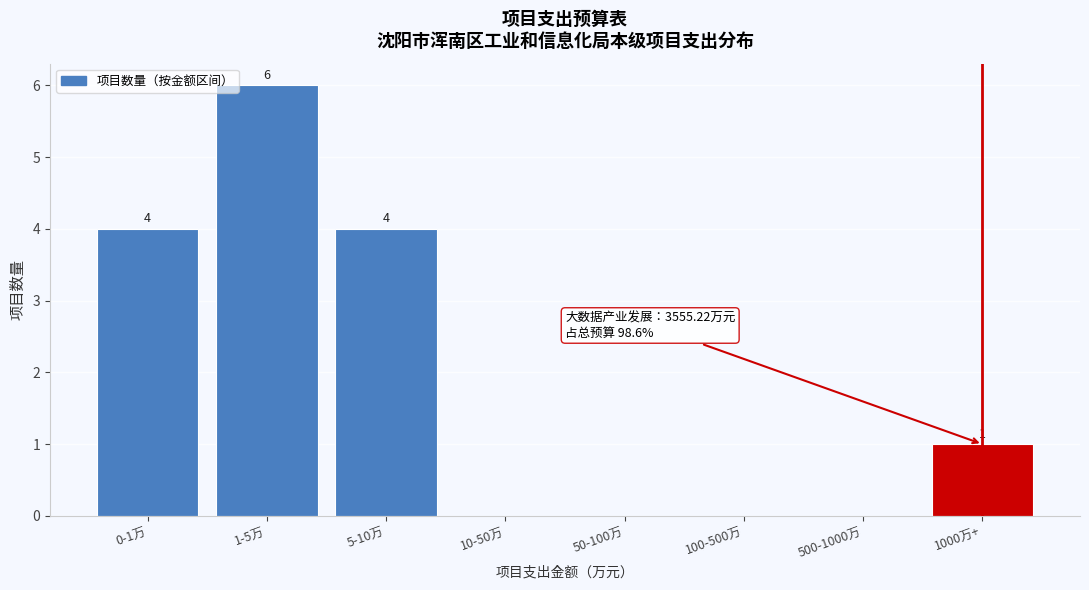

Reading left to right, list all the values displayed in this chart.

0-1万=4	1-5万=6	5-10万=4	10-50万=0	50-100万=0	100-500万=0	500-1000万=0	1000万+=1